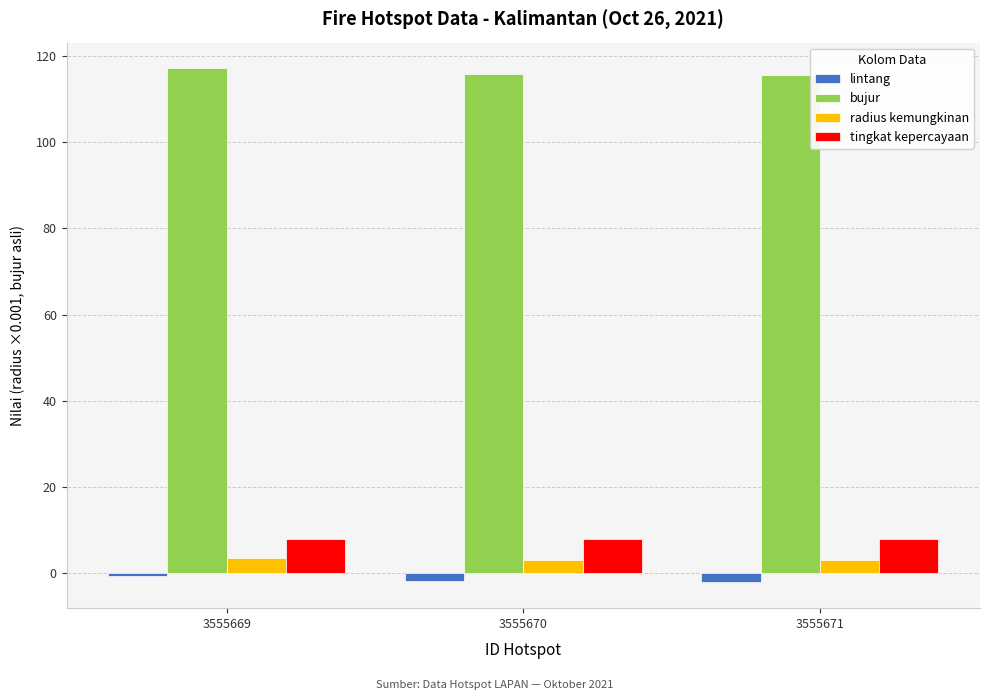

Which series has the largest total across all categories?

bujur